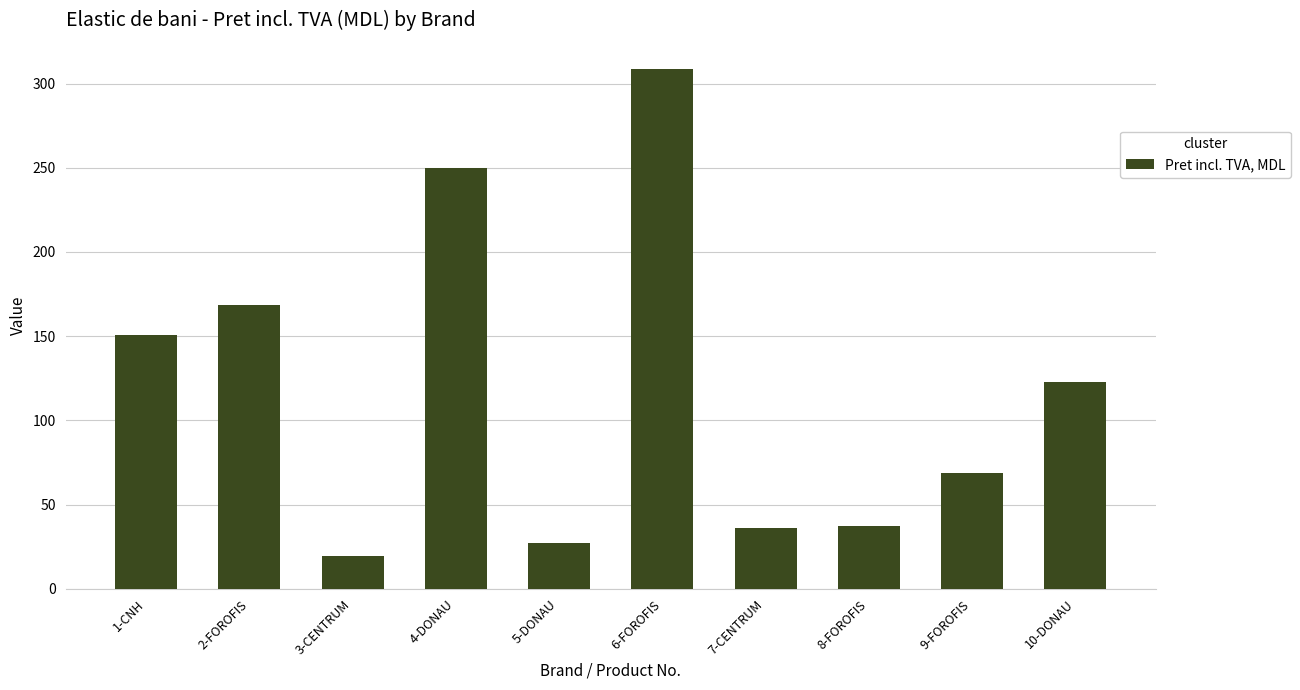

Does the chart contain stacked bars?

No